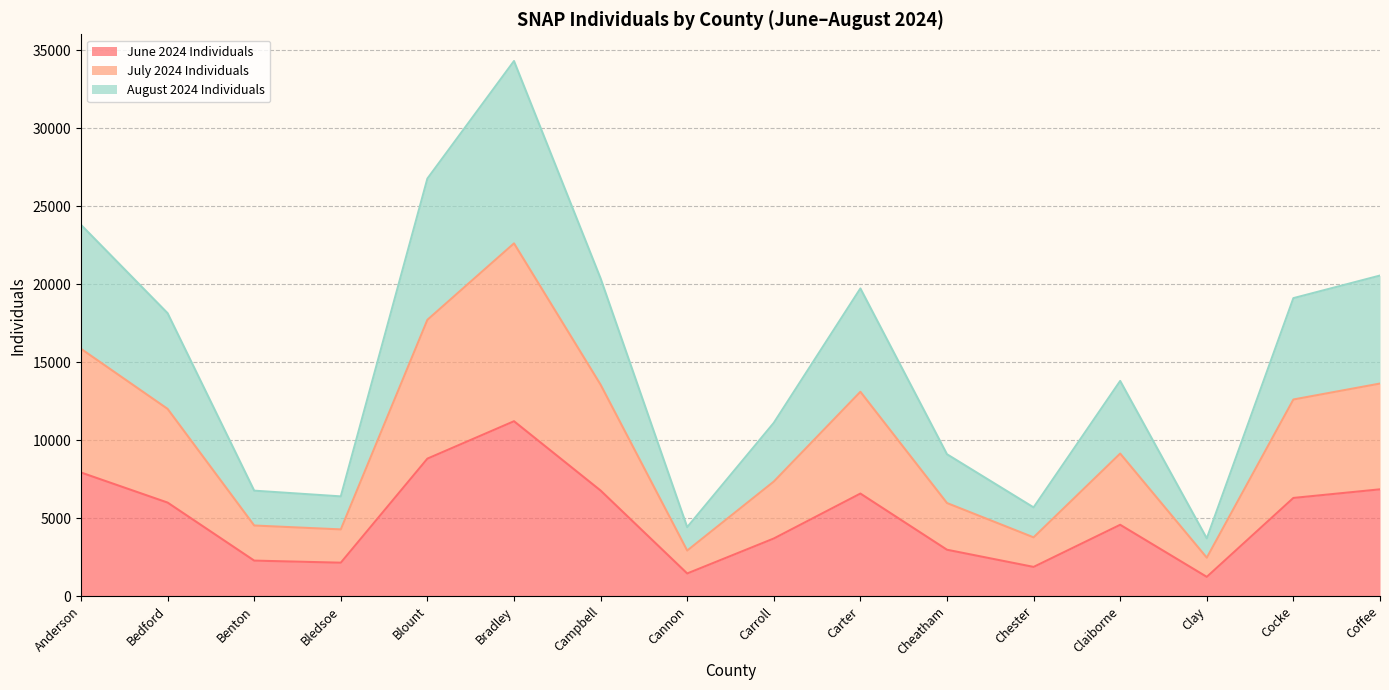

What is the total value across all series at Chester?

5680